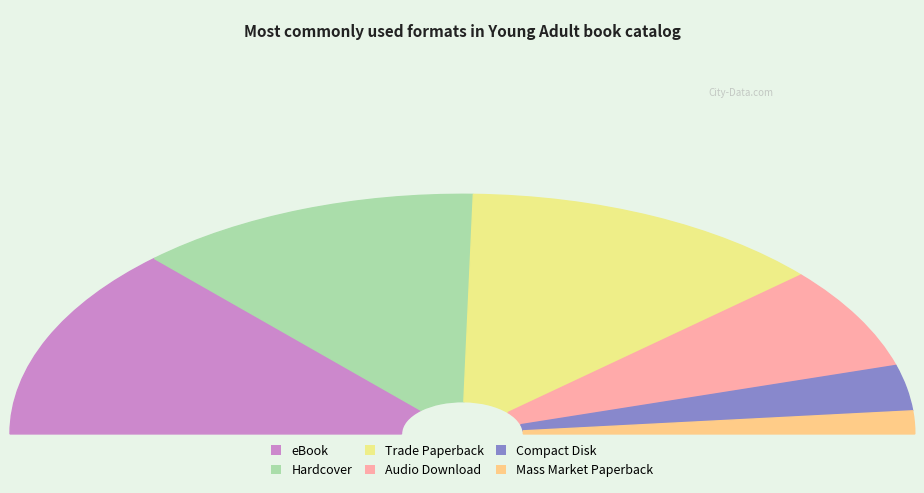

Does Hardcover account for over 50% of the chart?

No